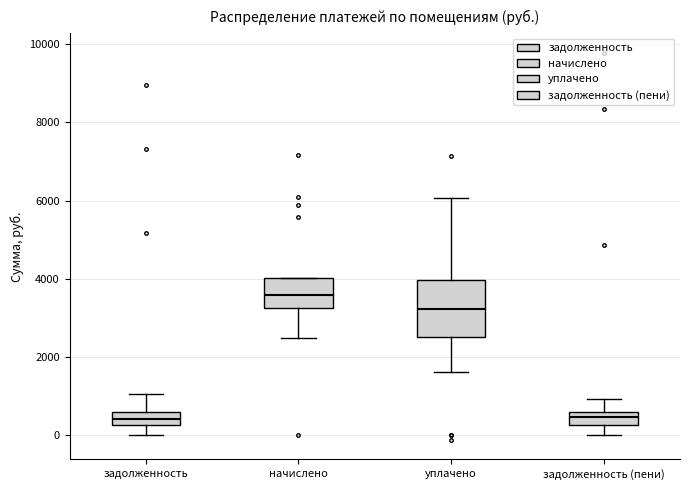

Comparing the boxes themselves (not the whiskers), which one is the tallest?

уплачено